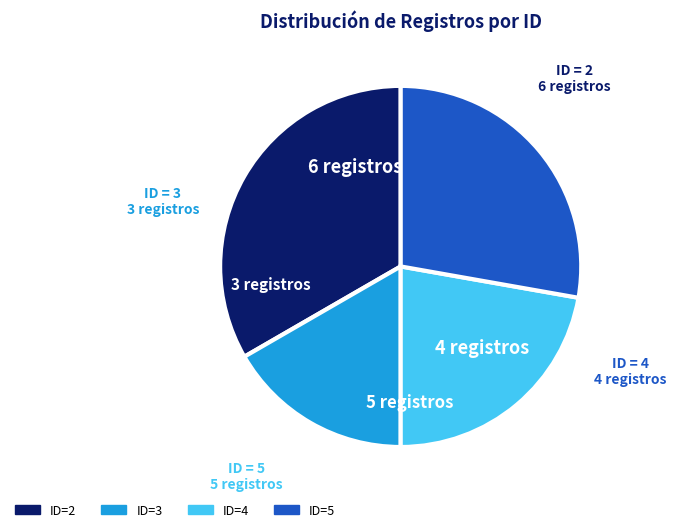

Which has a higher value, ID=4 or ID=5?

ID=5